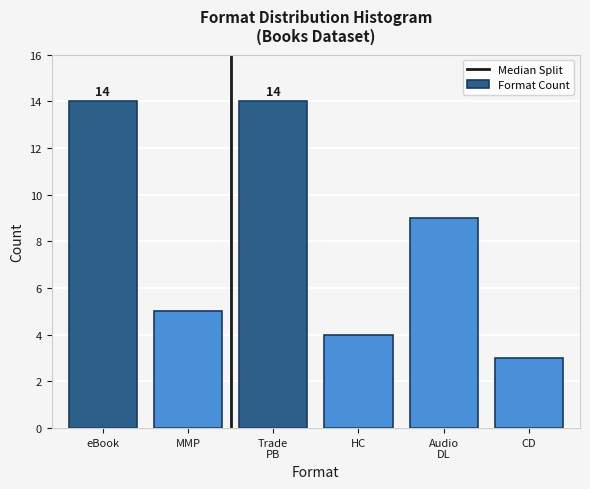

Reading right to left, what are all the values shown in this chart?

3	9	4	14	5	14